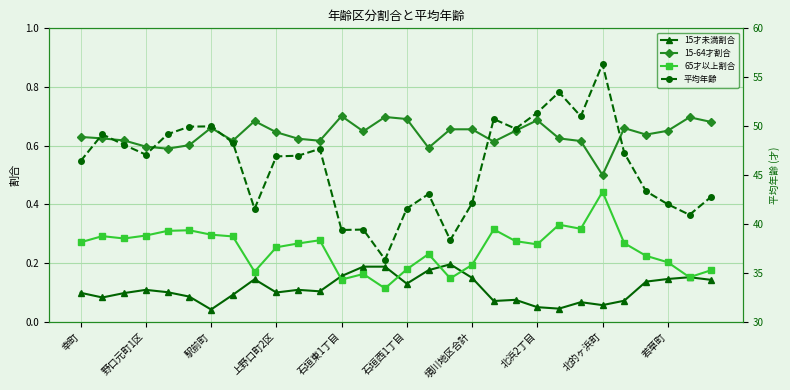

How many lines are shown in the chart?

4